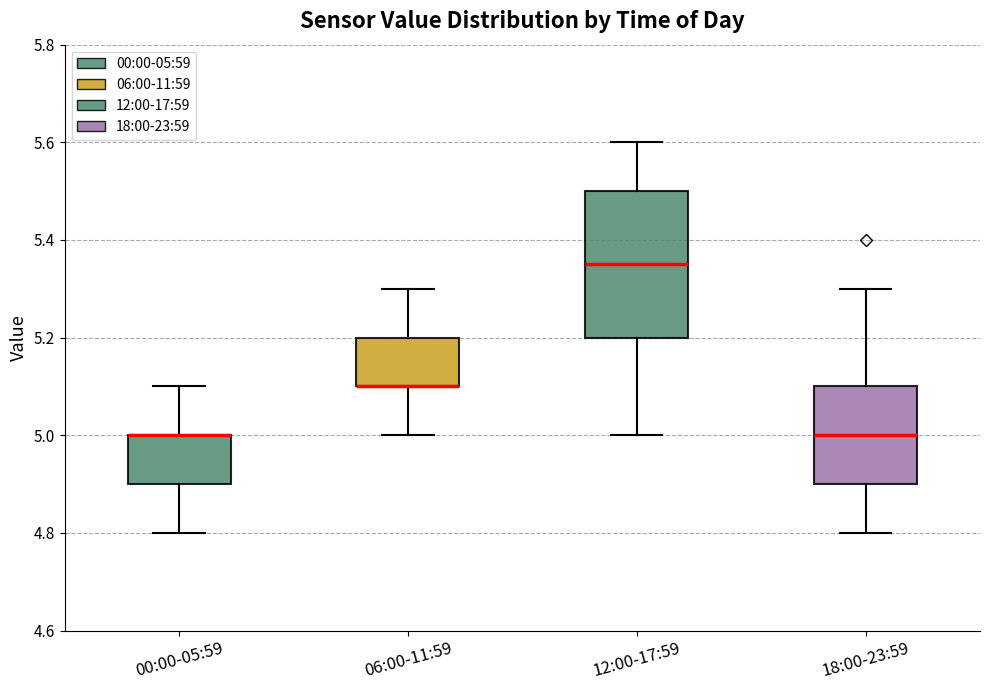

Which box is the tallest, from its lower edge to its upper edge?

12:00-17:59